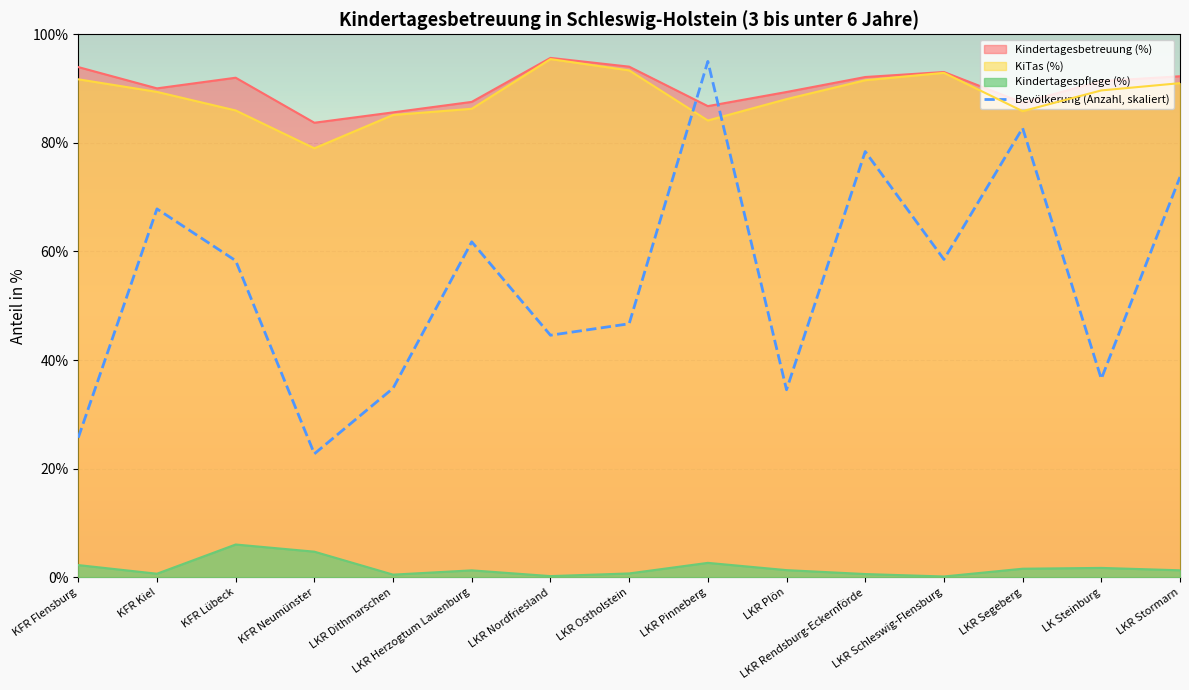

At how many categories does at least one series exceed 71?

15